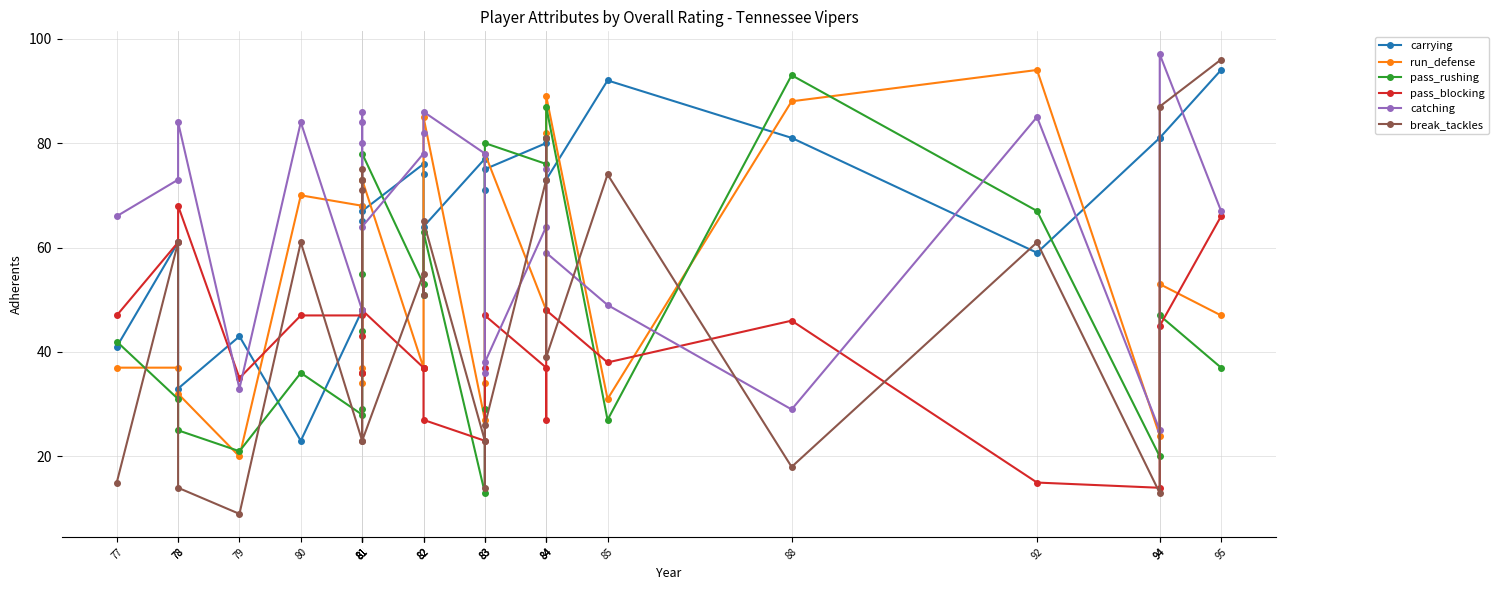

After their last crossing, which series has the higher values: break_tackles or pass_rushing?

pass_rushing